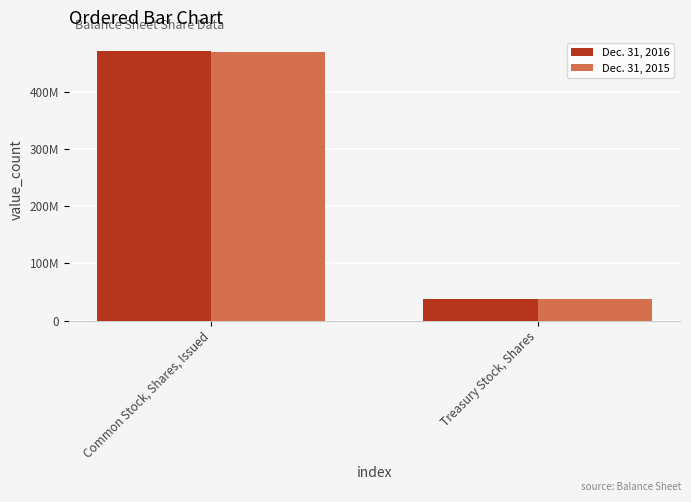

Are the bars grouped side by side (vs. stacked)?

Yes